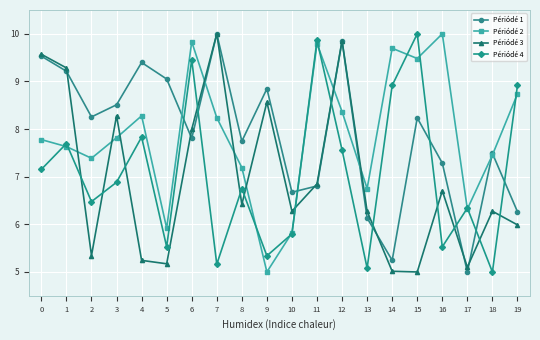

How many series are shown in this chart?

4